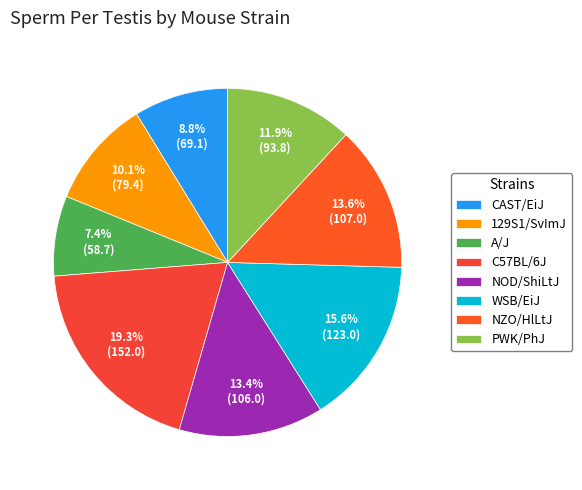

How much of the chart is everything except 129S1/SvImJ?

89.9%